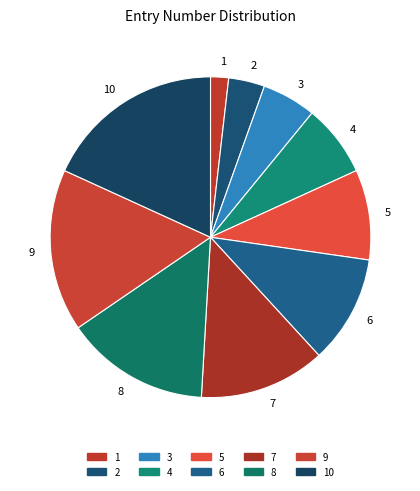

The 9 slice represents 2% of the pie. True or false?

False